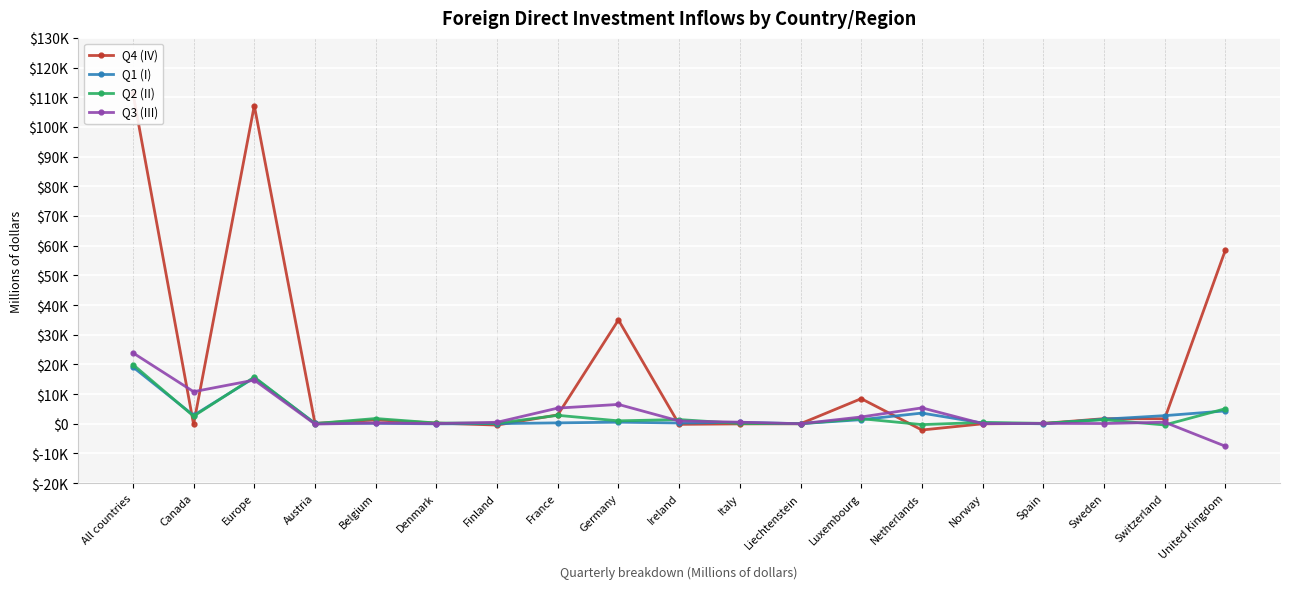

What is the difference between the highest and lowest values at Norway?

474